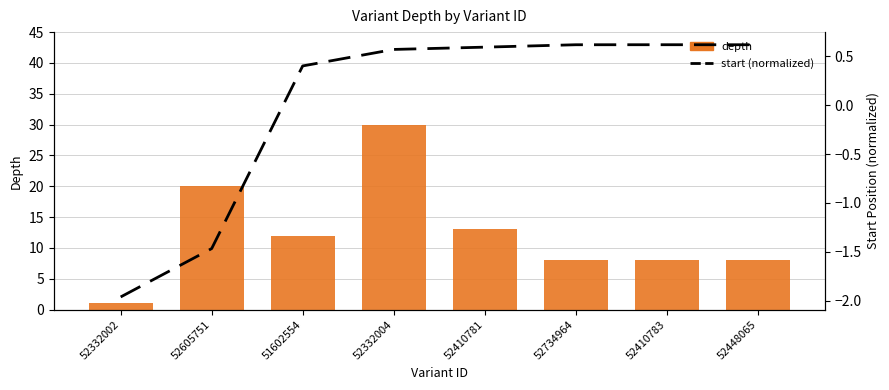

Where does the start (normalized) series first go above 0?

51602554